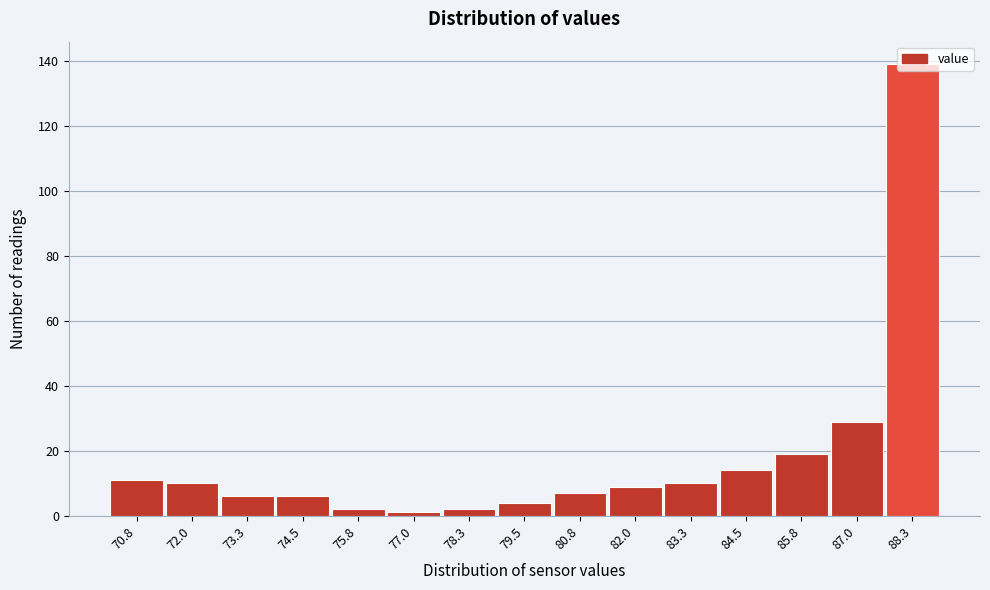

What is the maximum value shown in the chart?

139